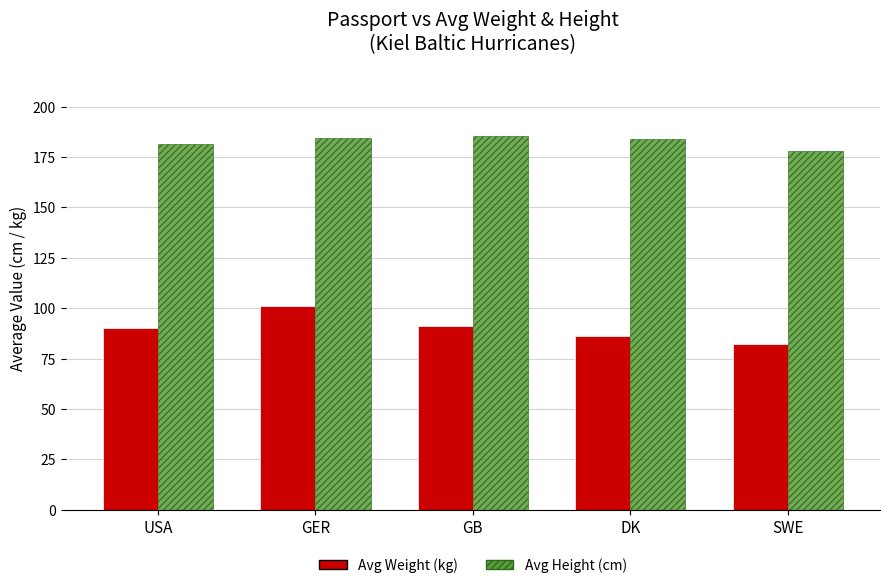

The Avg Height (cm) series shows 322.0 at DK. True or false?

False